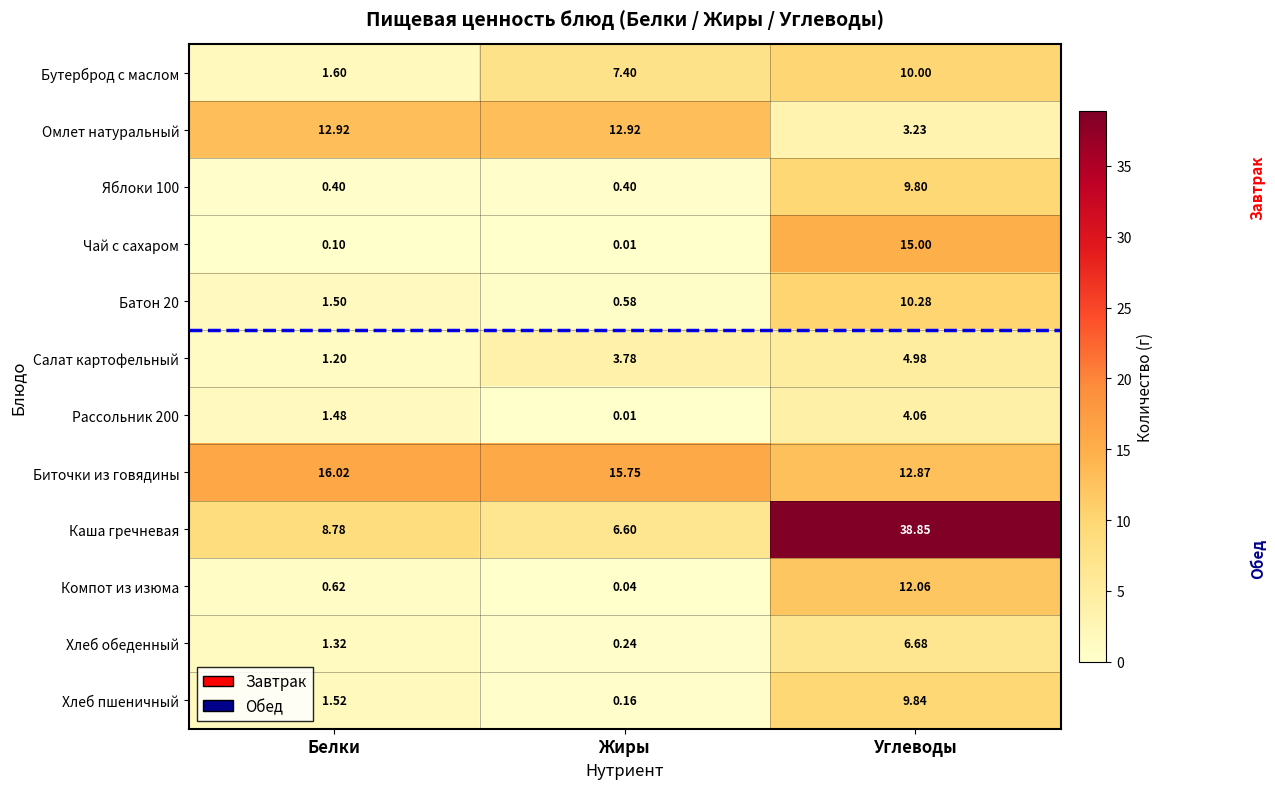

Which label corresponds to the largest value in the chart?

Углеводы